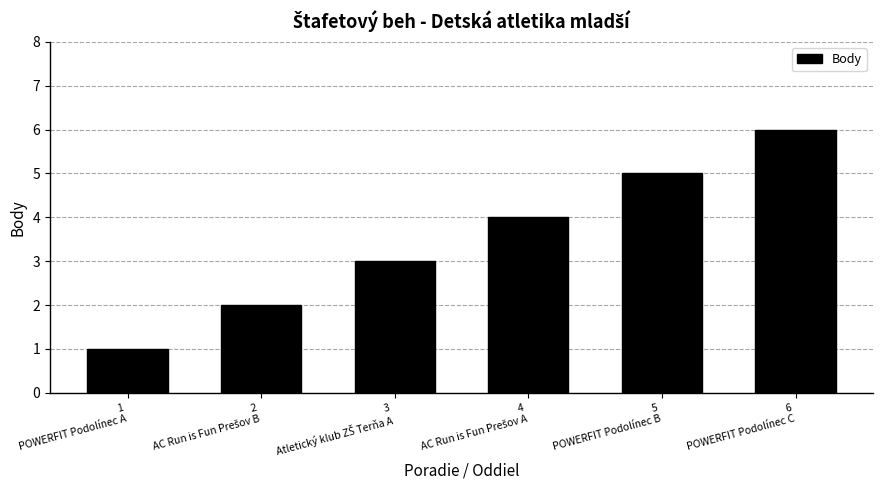

What is the difference between the maximum and second lowest values?

4